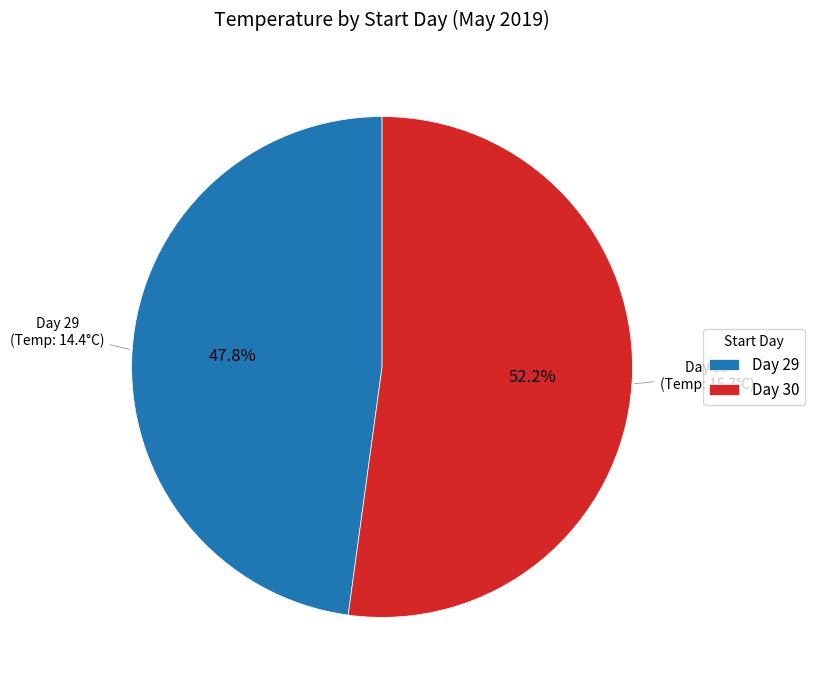

To the nearest percent, what is the average slice percentage?

50%